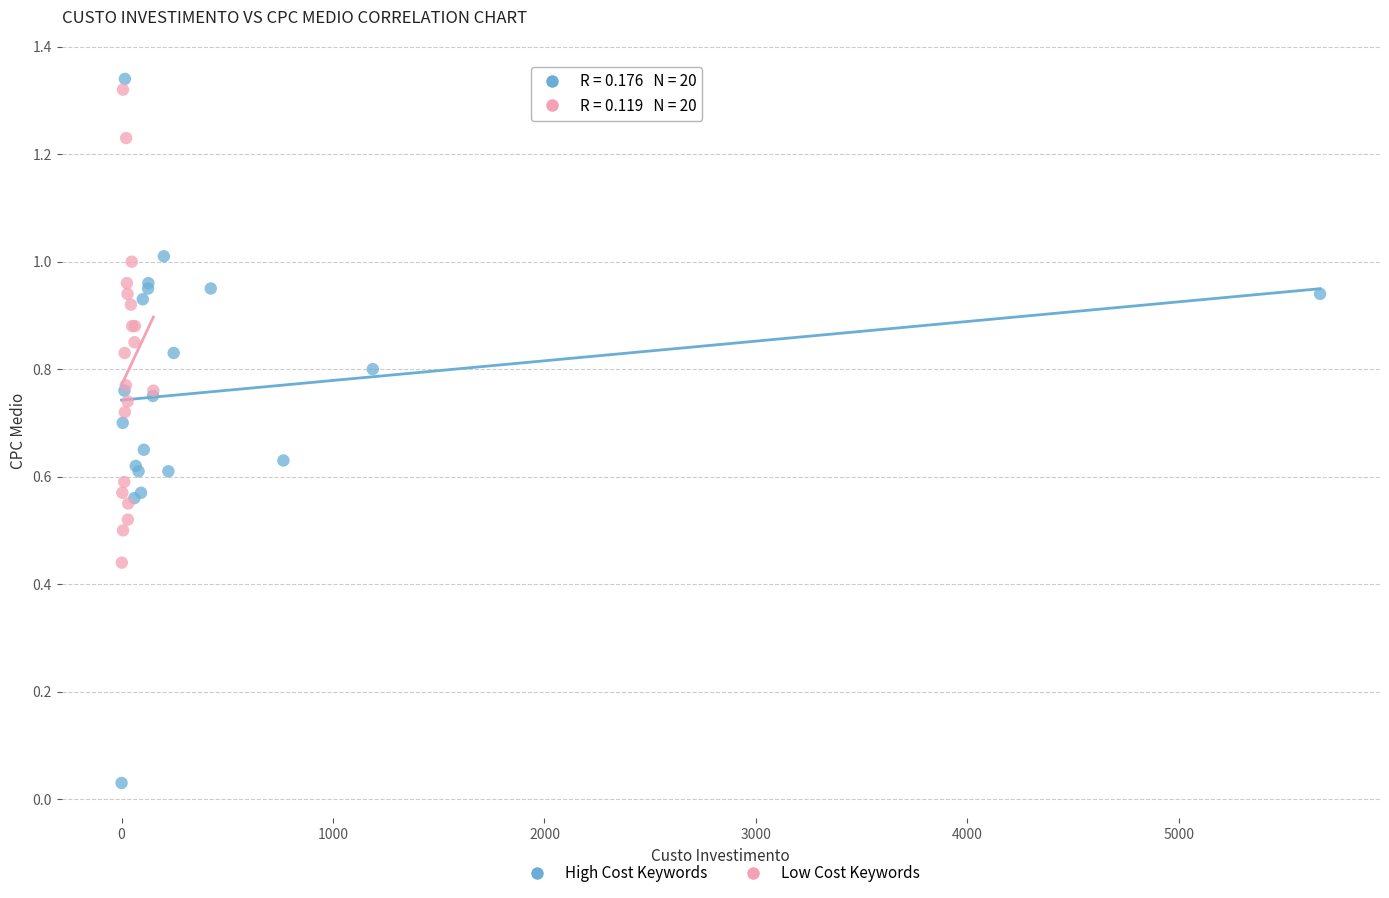

Which series reaches the minimum Y coordinate?

High Cost Keywords